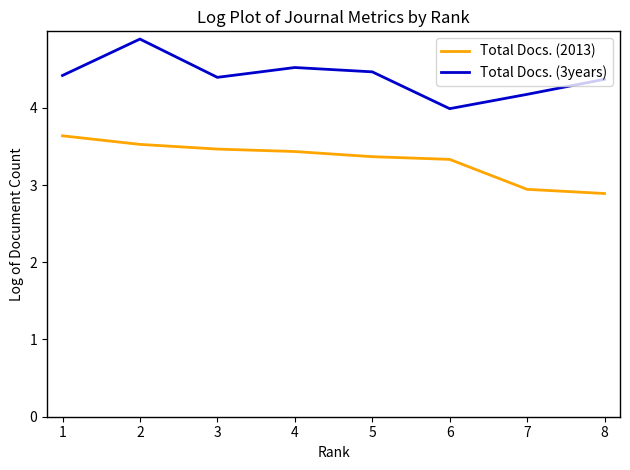

List the series in order of their peak value, highest first.

Total Docs. (3years), Total Docs. (2013)